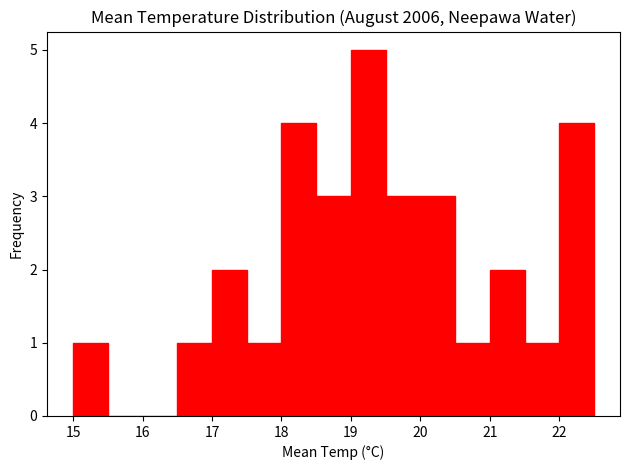

Reading left to right, transcribe this chart: for each bar, give the range it covers on the x-axis and its height. The values are not printed on the chart, so give them approximately, as read against the axis.

15.0 to 15.5: 1
15.5 to 16.0: 0
16.0 to 16.5: 0
16.5 to 17.0: 1
17.0 to 17.5: 2
17.5 to 18.0: 1
18.0 to 18.5: 4
18.5 to 19.0: 3
19.0 to 19.5: 5
19.5 to 20.0: 3
20.0 to 20.5: 3
20.5 to 21.0: 1
21.0 to 21.5: 2
21.5 to 22.0: 1
22.0 to 22.5: 4